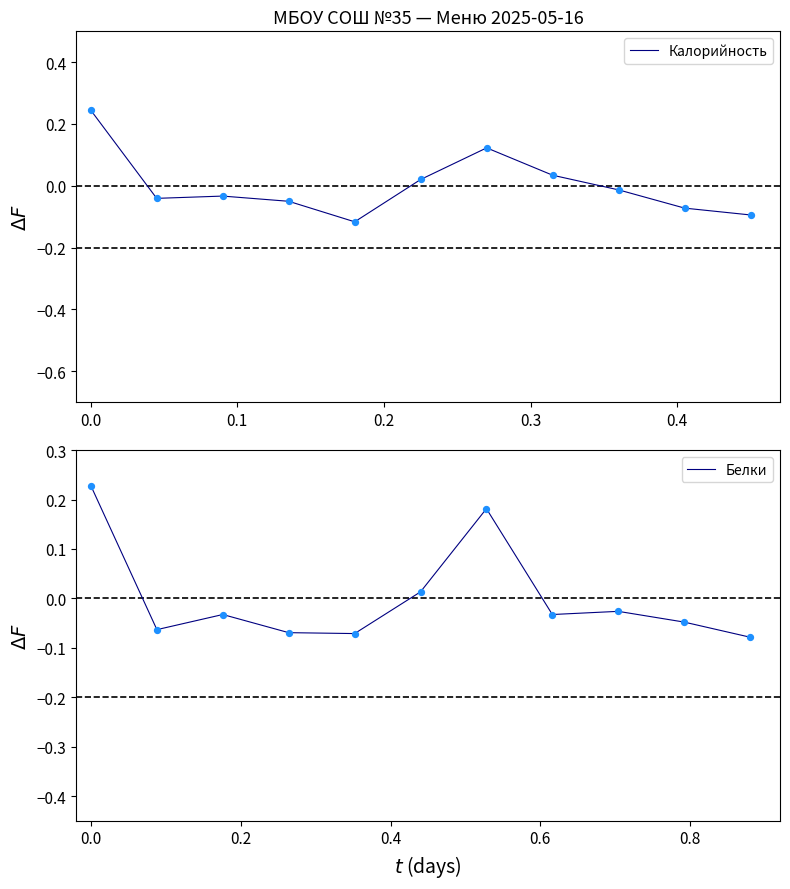

Which series has the largest total across all categories?

Белки